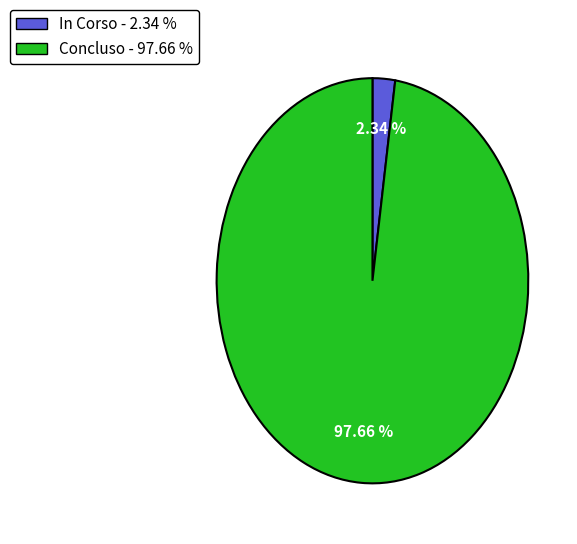

Is there a majority slice in this chart?

Yes